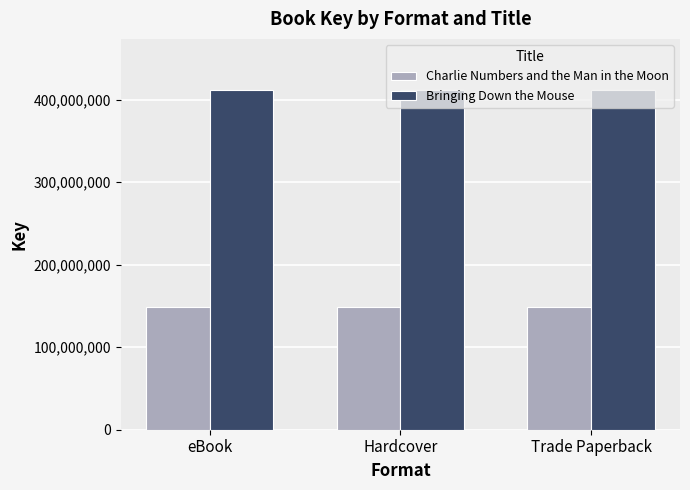

How many categories are shown in the chart?

3